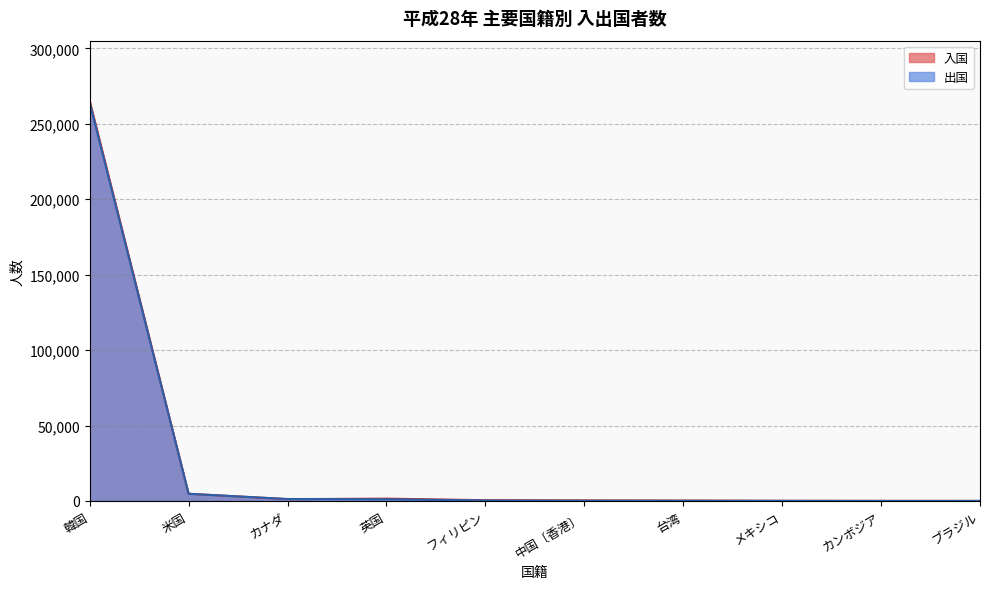

How many lines are shown in the chart?

2